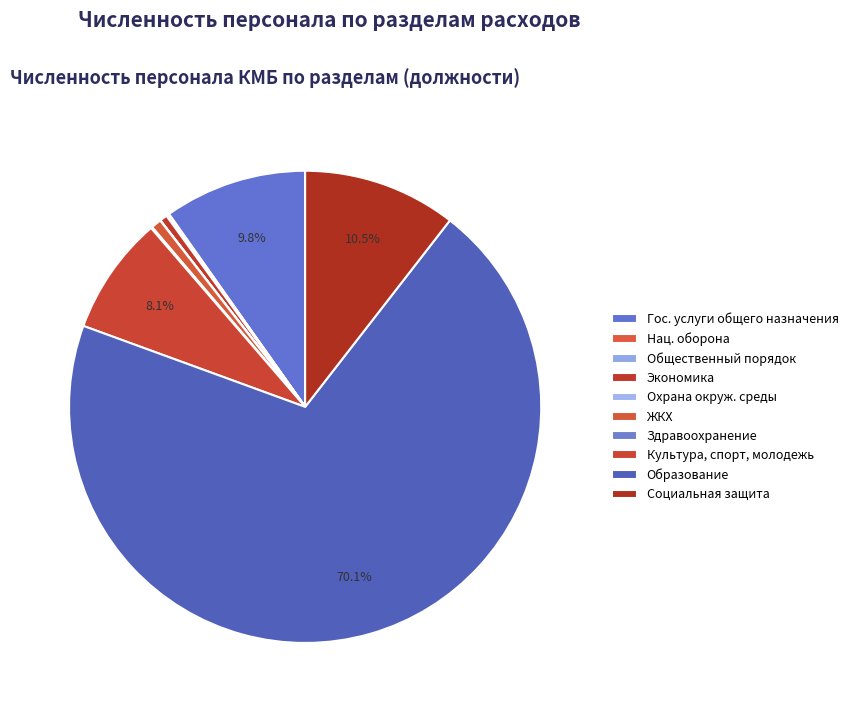

Which category has the smallest portion of the pie?

Охрана окружающей среды